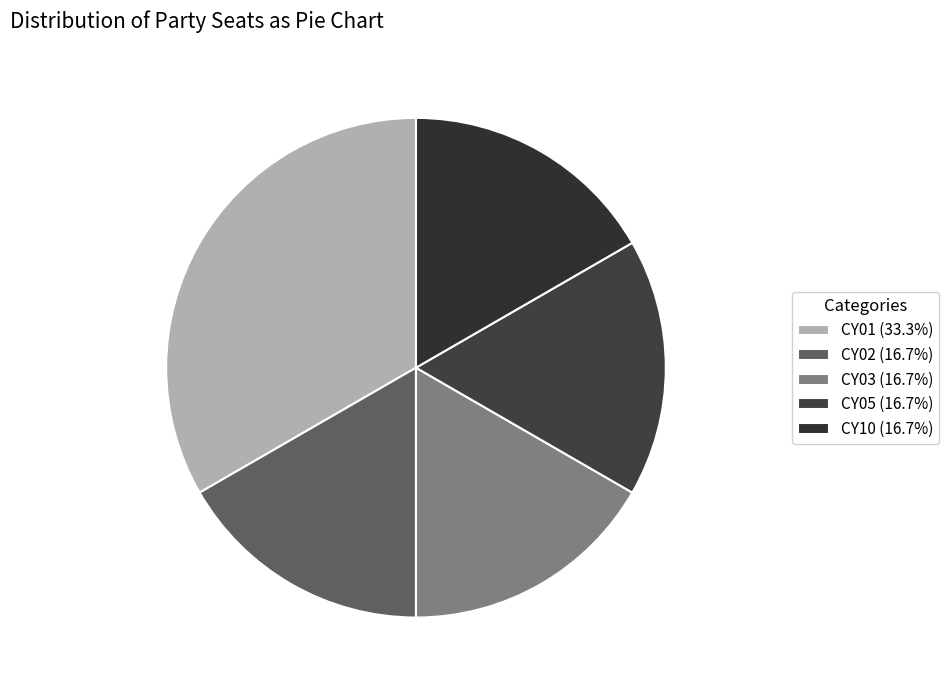

Between CY03 and CY05, which is larger?

CY03